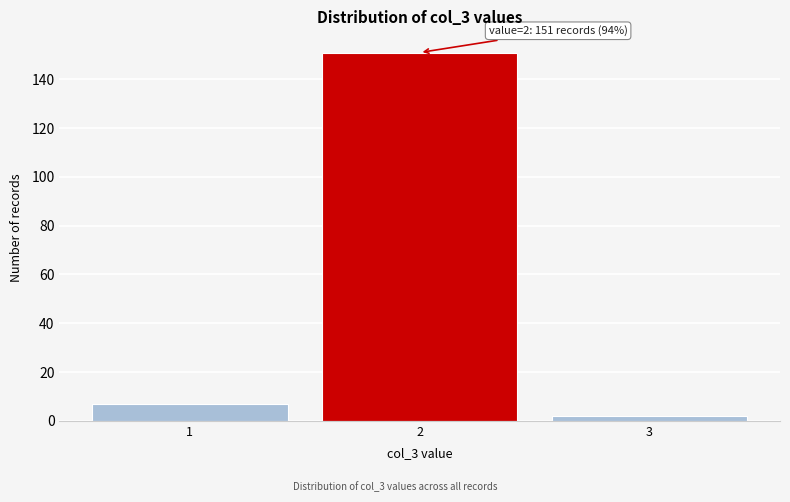

Which range on the x-axis has the tallest bar?

1.5 to 2.5